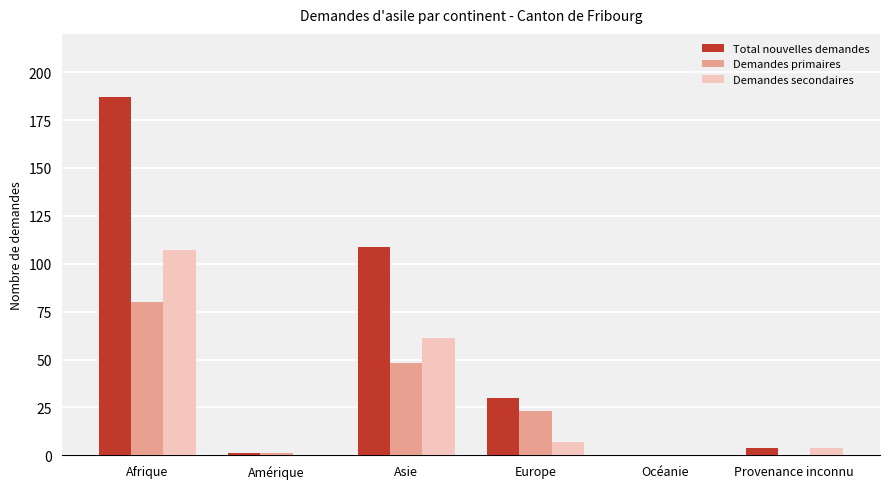

At which label does Demandes secondaires reach its peak?

Afrique